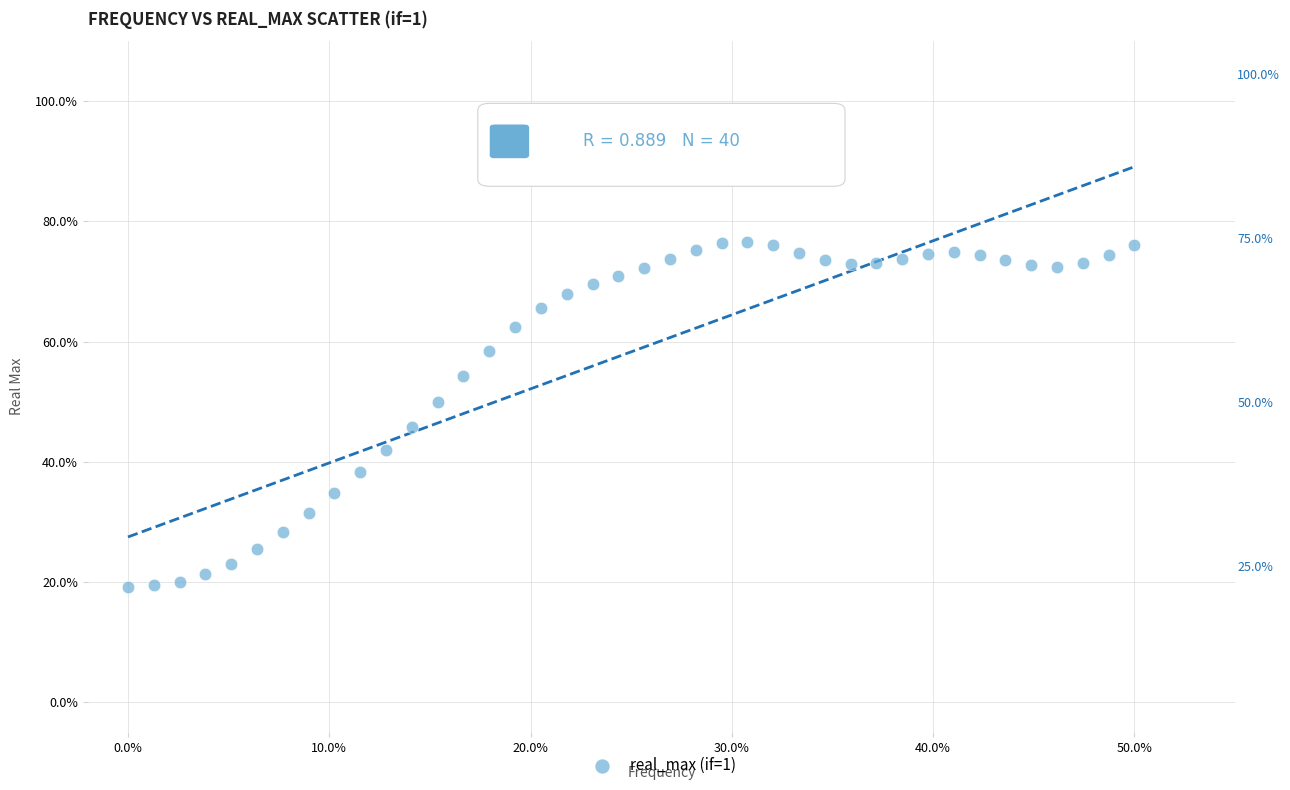

What Y value in the scatter plot is closest to 47?

45.8